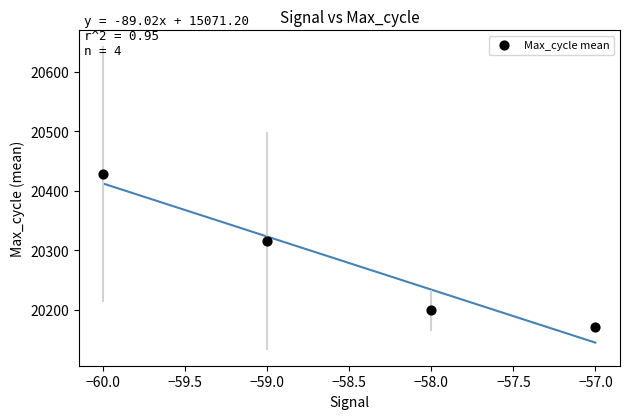

What Y value in the scatter plot is closest to 20300?

20315.6